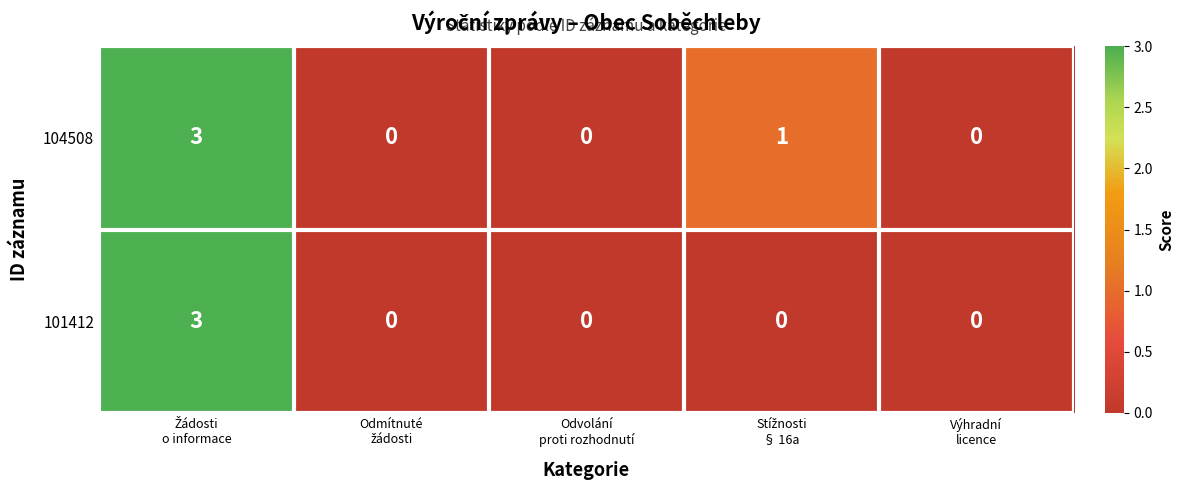

Which series has the largest total across all categories?

104508